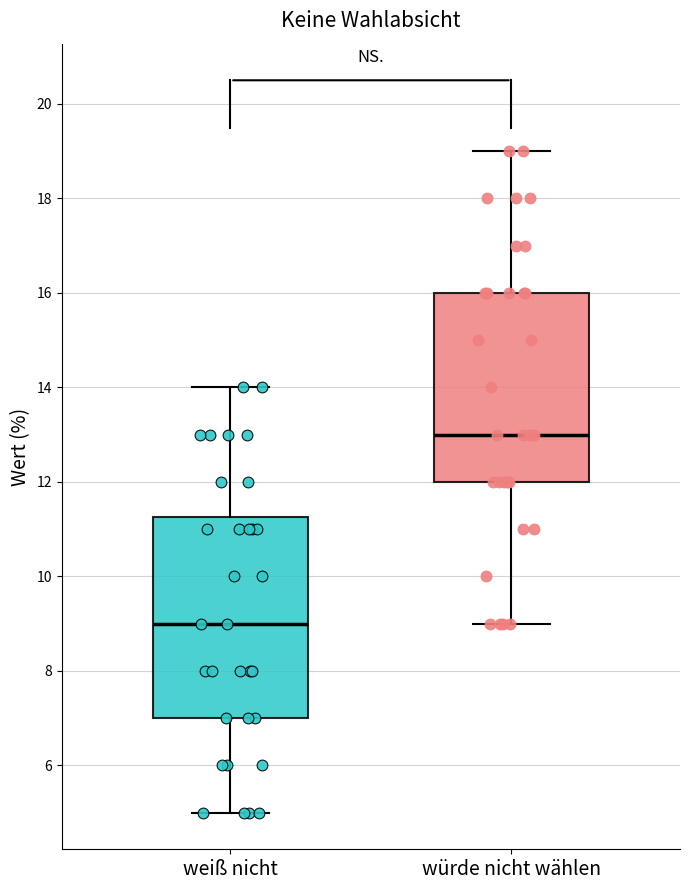

Which box's median line is the lowest?

weiß nicht